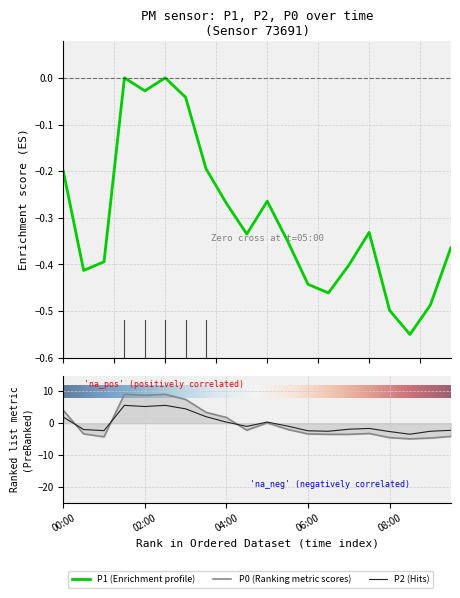

What is the value of the P1 point at the 14th from the left?

-0.5